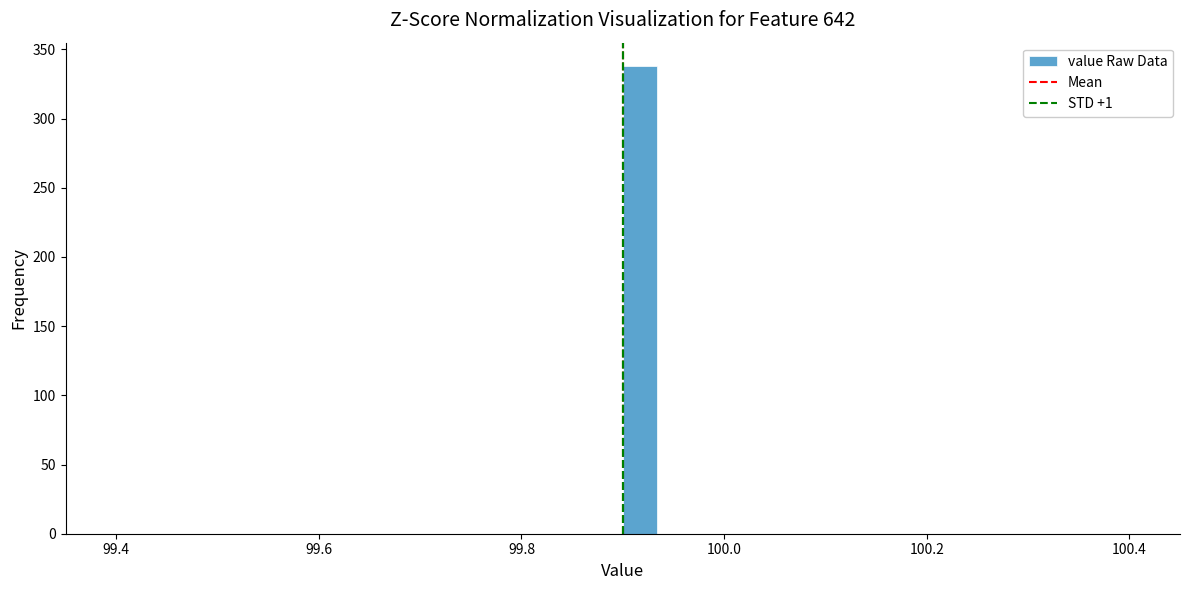

Read against the x-axis, roughly where is the centre of the tallest bar?

99.92